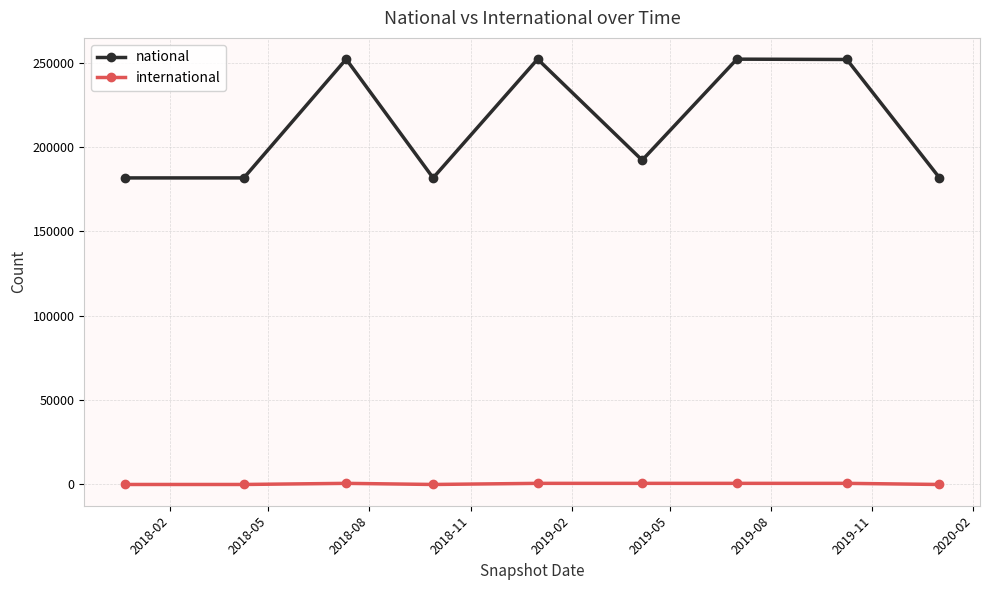

How many lines are shown in the chart?

2